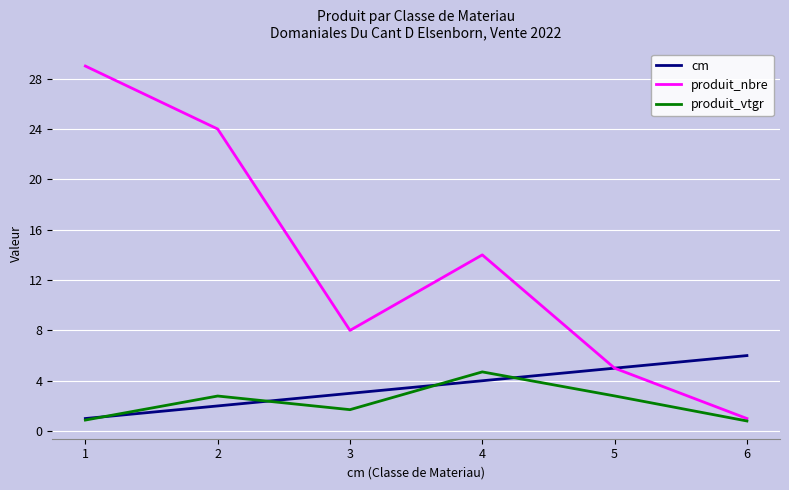

What are all the series names shown in the legend?

cm, produit_nbre, produit_vtgr